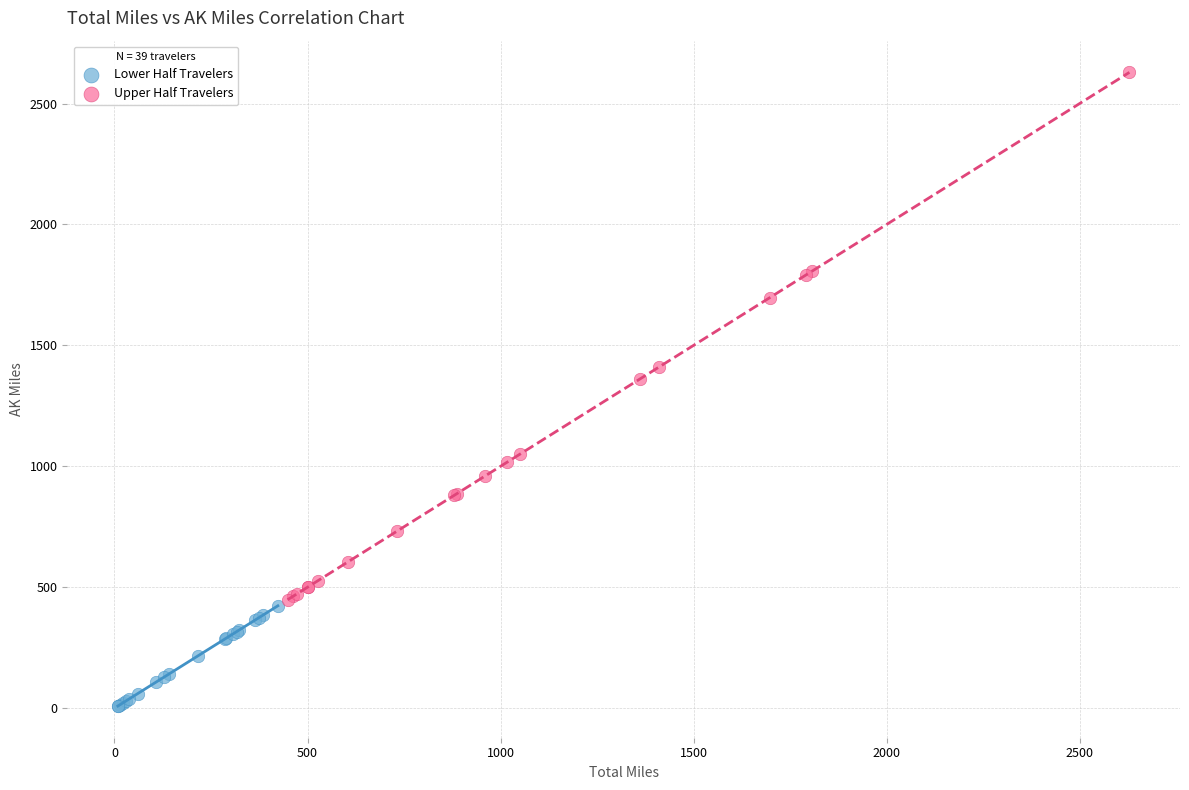

Which series reaches the maximum Y coordinate?

Upper Half Travelers